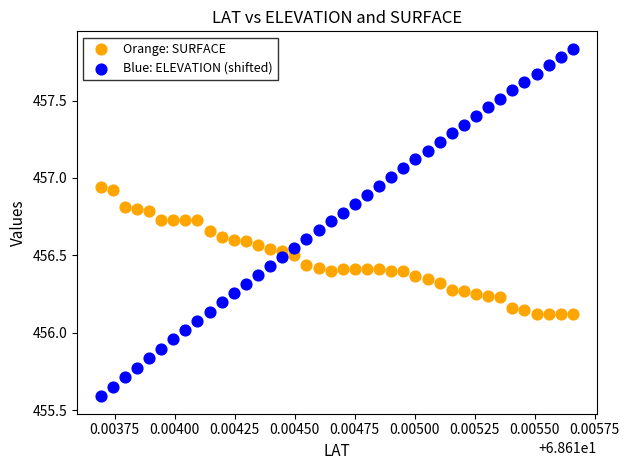

Across all data points, what is the range of Y values (max minus min)?

2.2